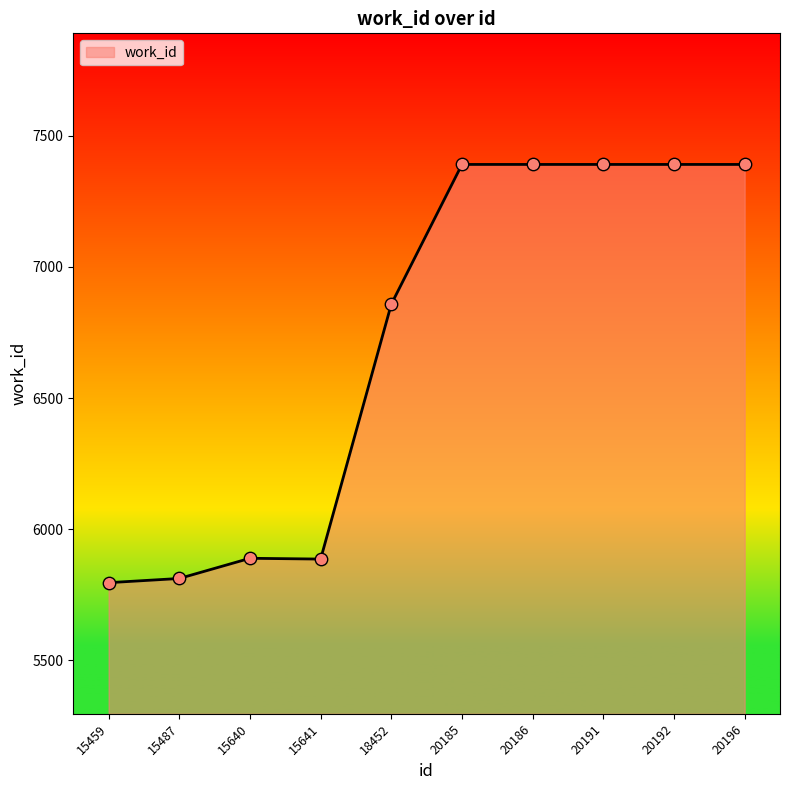

What is the ratio of the value at 15487 to the value at 20186?

0.8